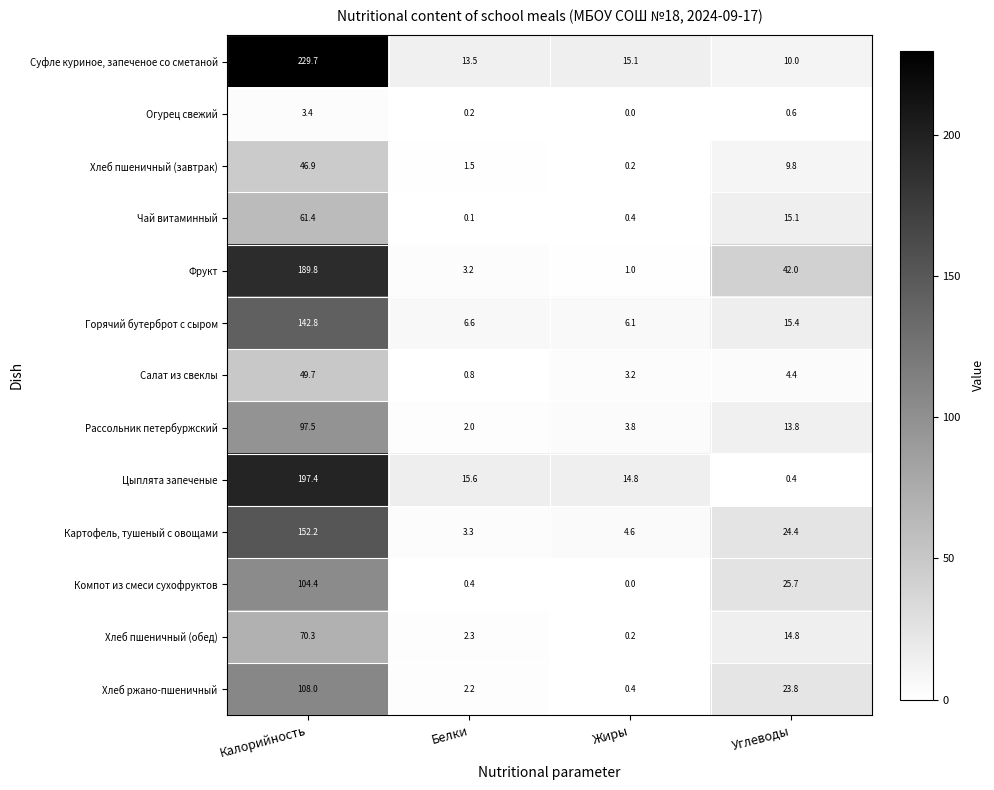

At which label does Хлеб пшеничный (обед) reach its minimum?

Жиры